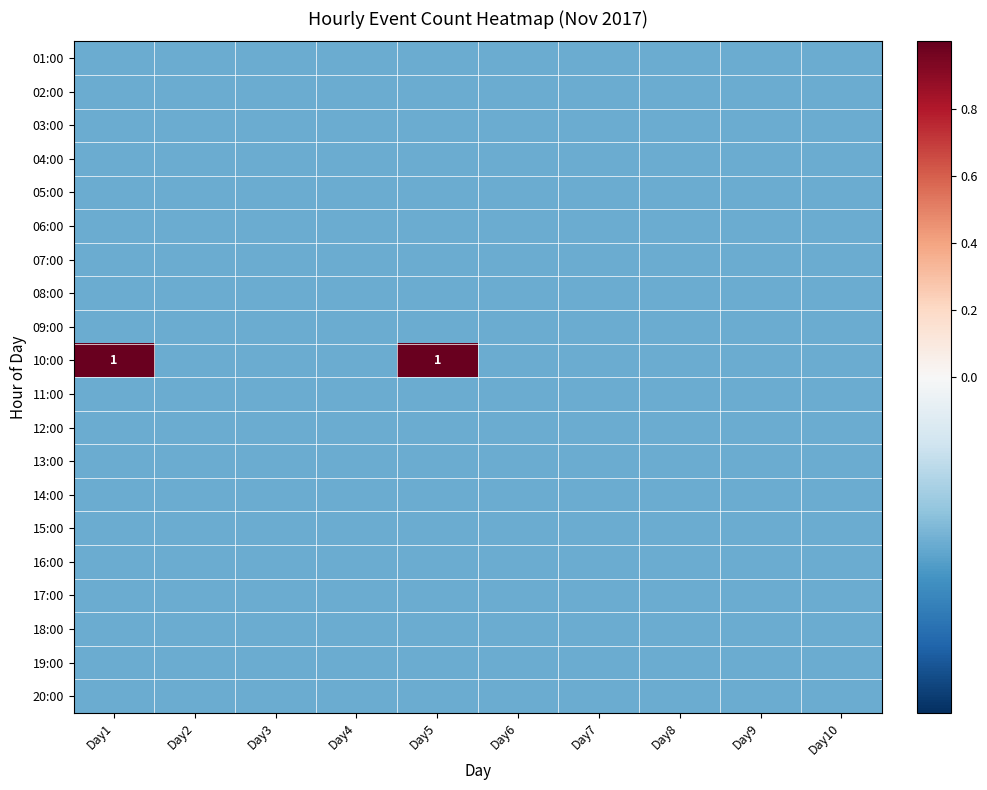

Count the number of data series in this chart.

20